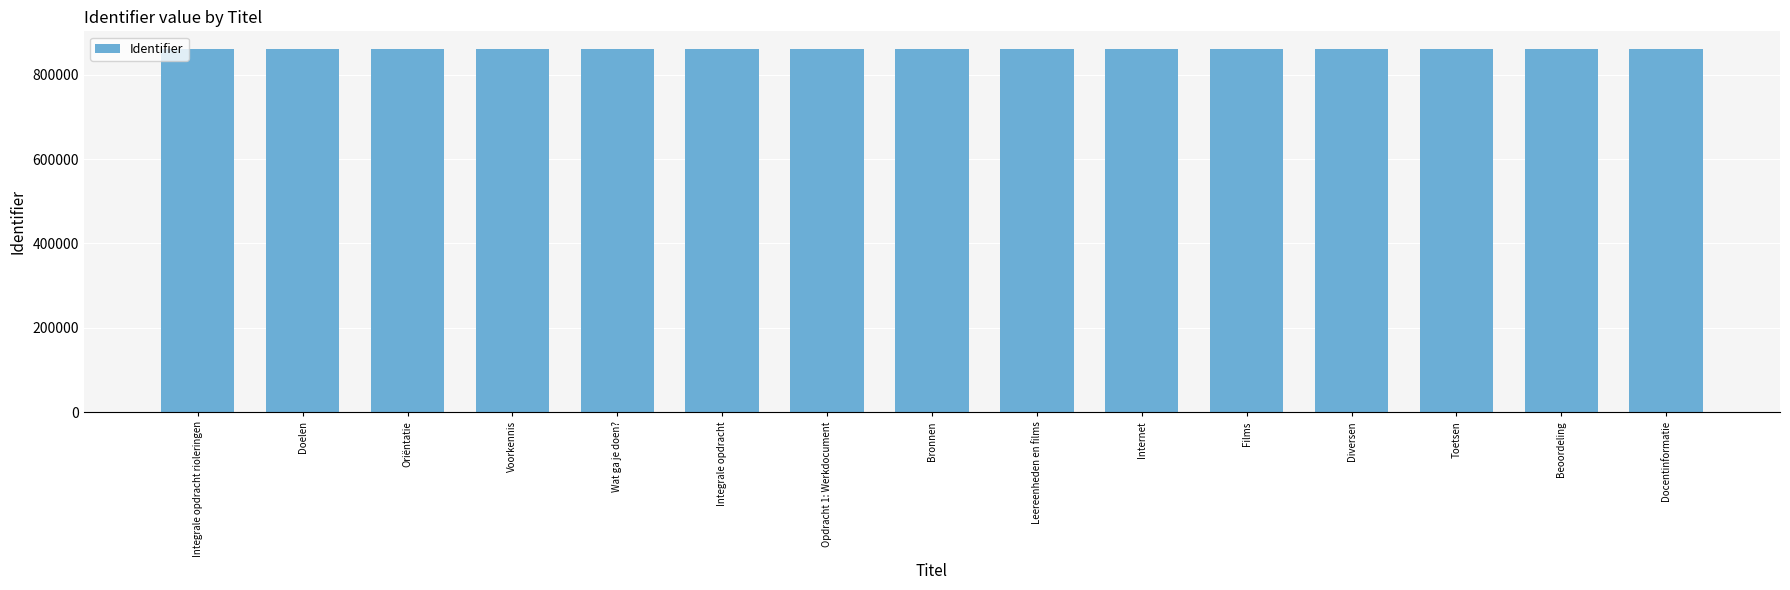

Approximately how many times larger is the value at Doelen compared to Leereenheden en films?

1.0